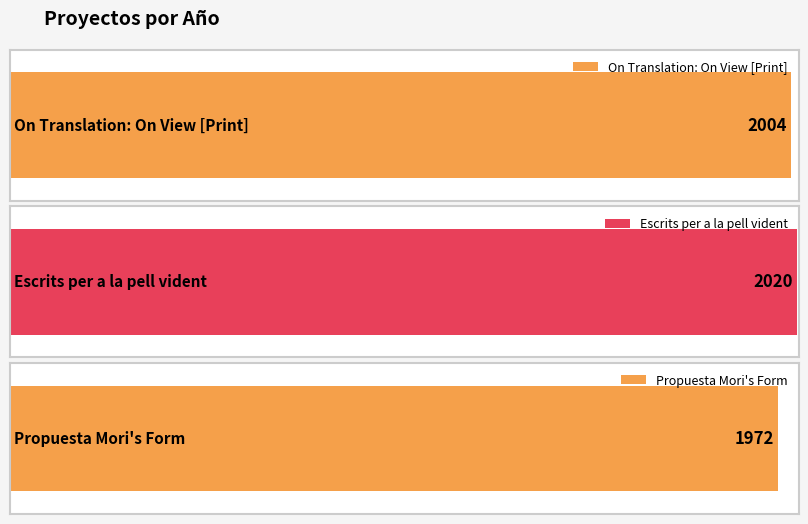

What is the sum of the values at Propuesta Mori's Form and On Translation: On View [Print]?

3976